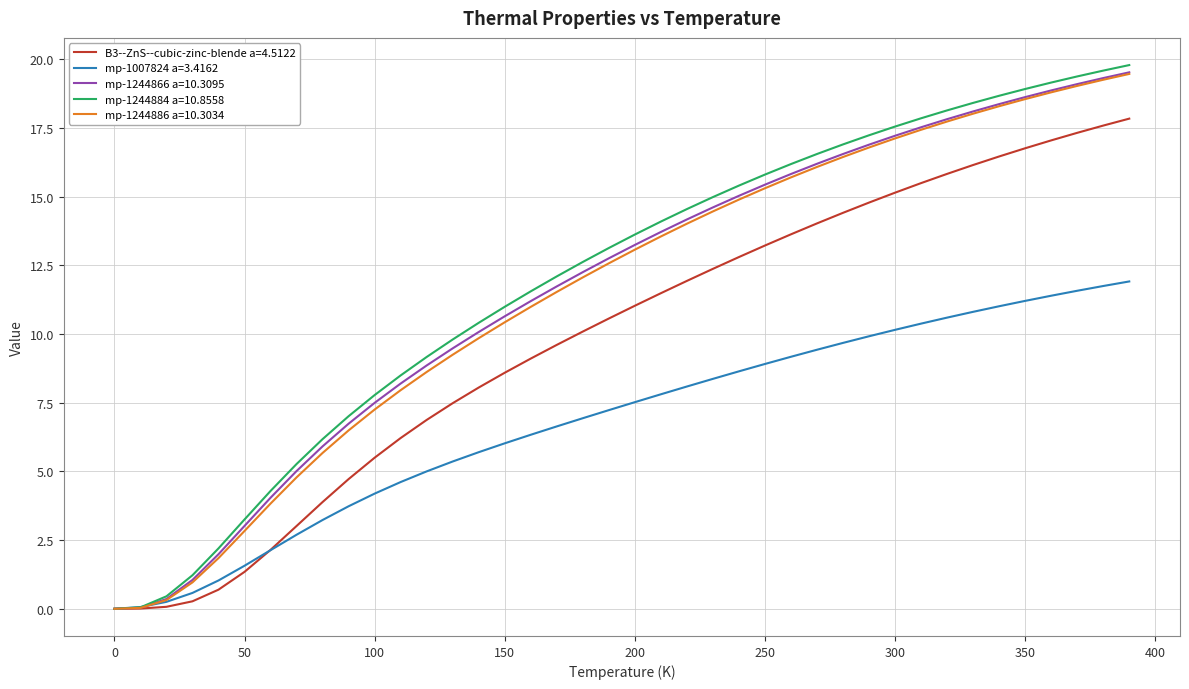

What is the maximum value shown in the chart?

19.8